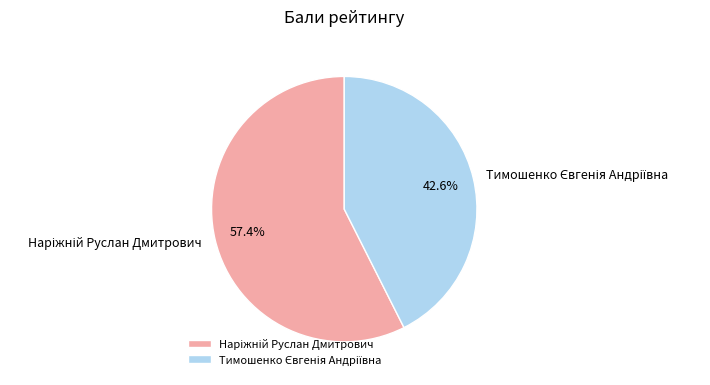

Is it true that Тимошенко Євгенія Андріївна is 43% of the pie?

True